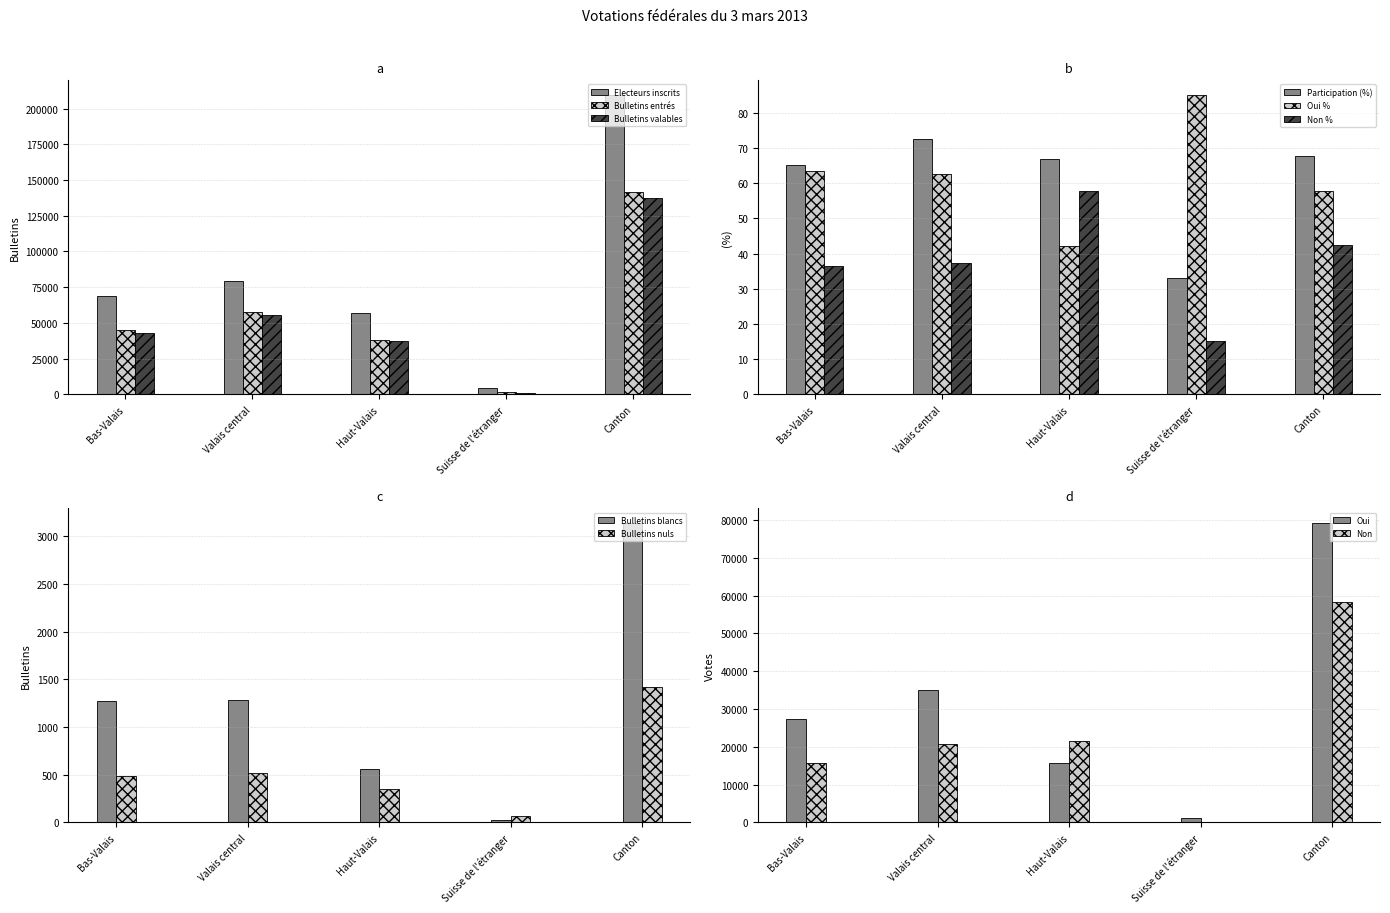

Where does the Valais central series first go above 20811?

Electeurs inscrits